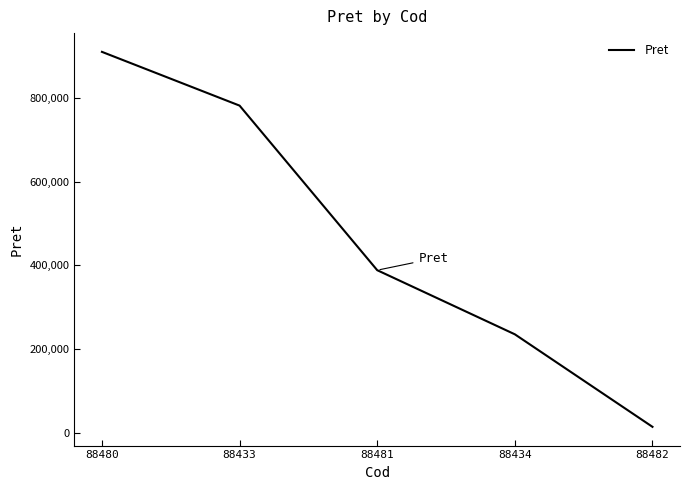

At which label is the value closest to 461934?

88481